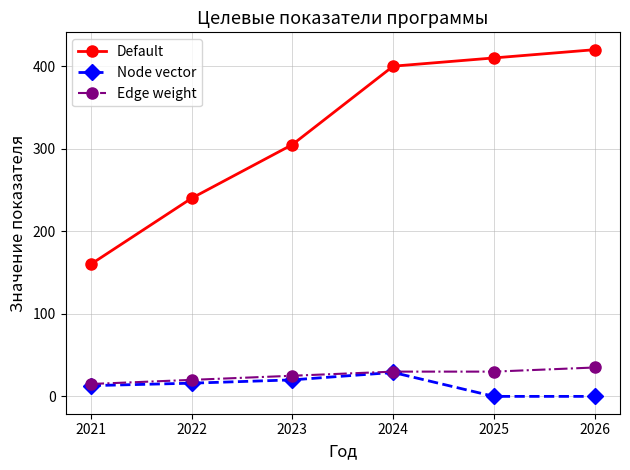

True or false: Default and Node vector intersect in this chart.

False